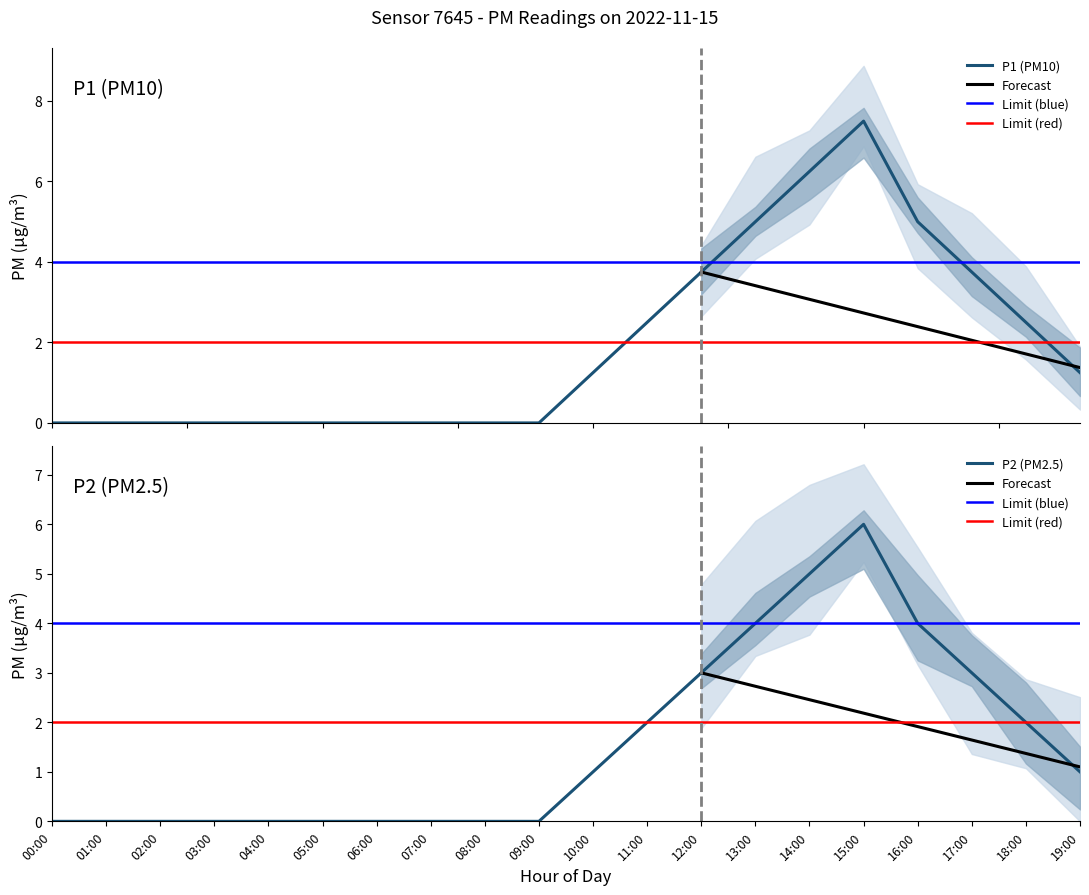

The value of P2 (PM2.5) at 04:00 is 0. True or false?

True